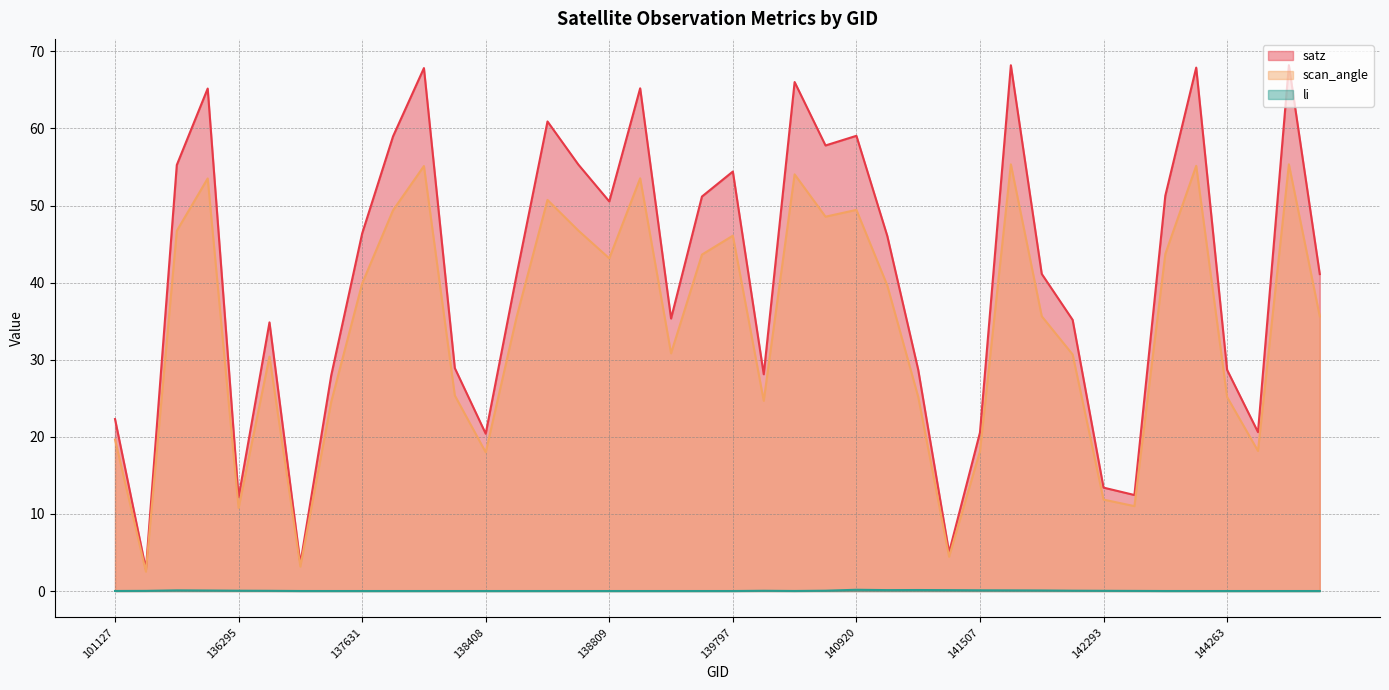

Reading left to right, list all the values displayed in this chart.

satz: 22.3	2.8	55.3	65.2	12.2	34.8	3.6	28.0	46.4	59.0	67.8	28.9	20.4	41.0	60.9	55.3	50.5	65.2	35.3	51.2	54.4	28.1	66.0	57.8	59.0	46.1	28.7	5.0	20.6	68.2	41.1	35.2	13.4	12.5	51.3	67.9	28.7	20.6	68.2	41.1
scan_angle: 19.6	2.5	46.7	53.5	10.8	30.4	3.2	24.6	39.9	49.4	55.1	25.4	18.0	35.5	50.7	46.7	43.1	53.5	30.8	43.6	46.1	24.7	54.0	48.6	49.4	39.6	25.2	4.4	18.1	55.3	35.6	30.7	11.9	11.0	43.7	55.1	25.2	18.2	55.3	35.6
li: 0.0	0.0	0.1	0.1	0.0	0.0	0.0	0.0	0.0	0.0	0.0	0.0	0.0	0.0	0.0	0.0	0.0	0.0	0.0	0.0	0.0	0.0	0.0	0.0	0.2	0.1	0.1	0.1	0.1	0.1	0.1	0.0	0.0	0.0	0.0	0.0	0.0	0.0	0.0	0.0